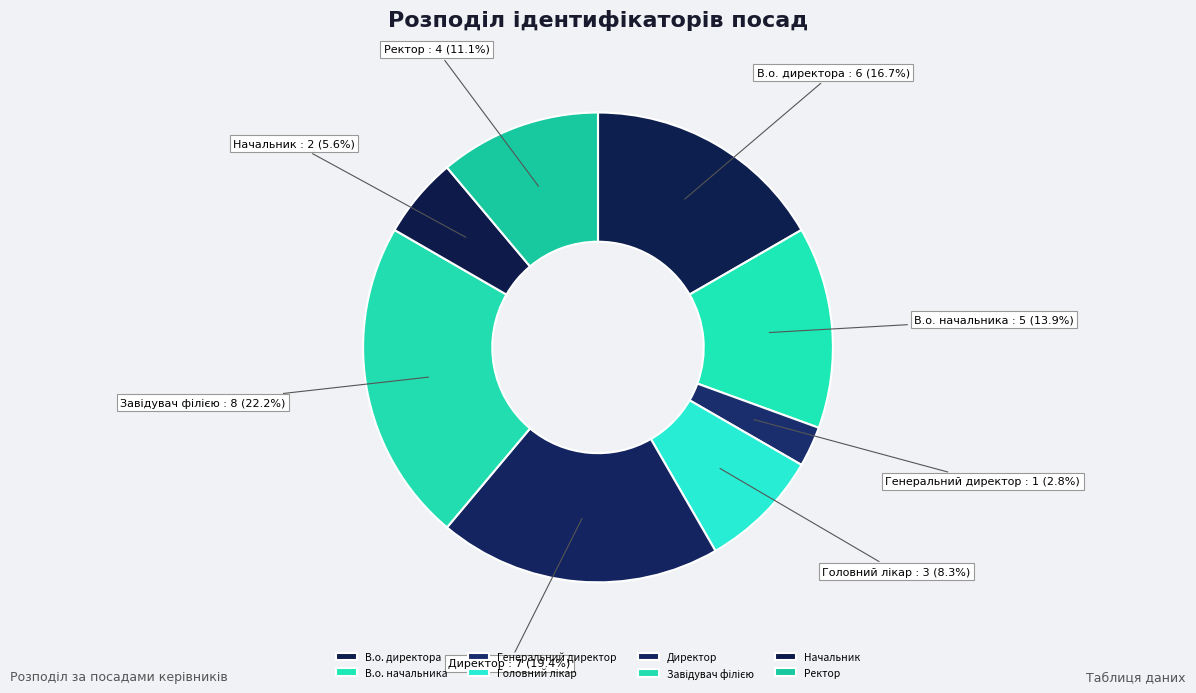

To the nearest percent, what percentage of the pie is Ректор?

11%